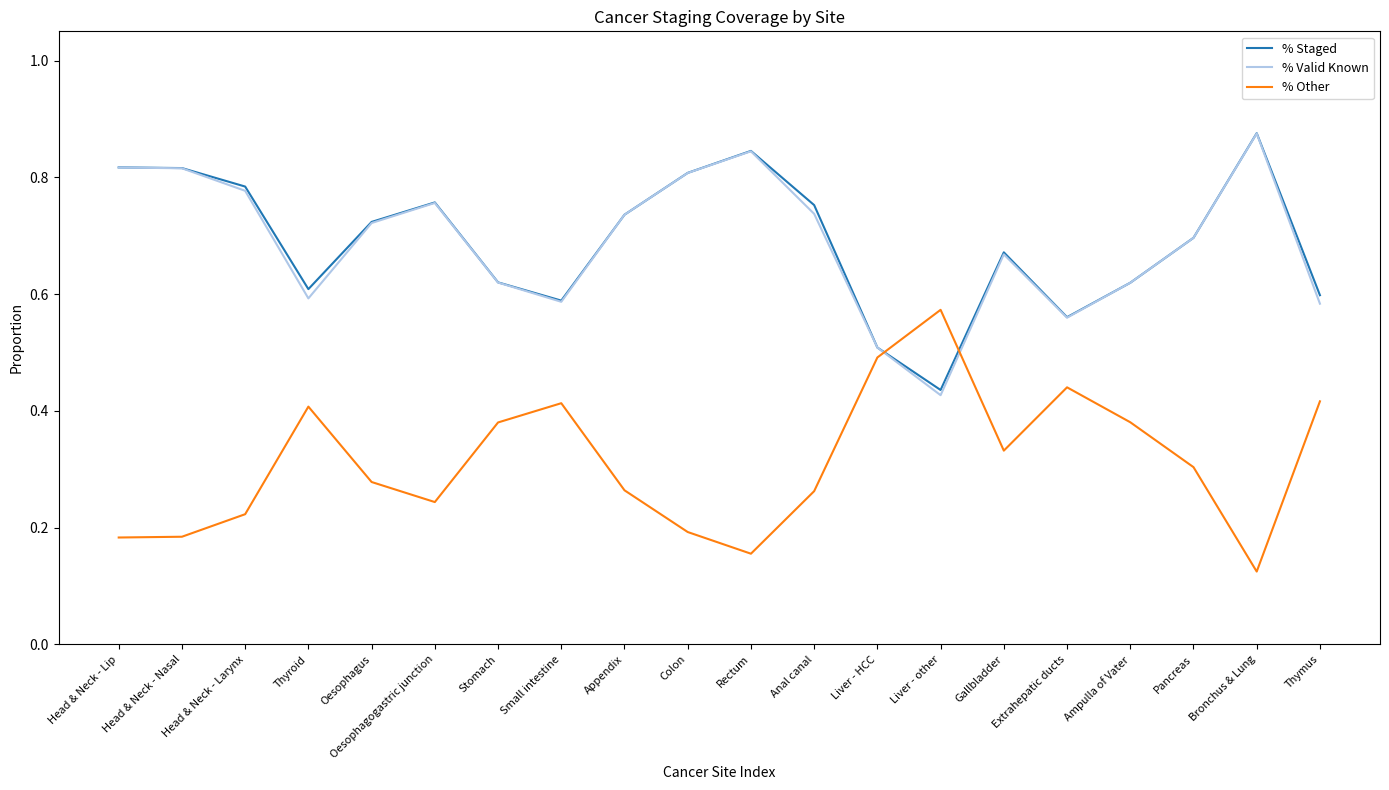

Count the % Valid Known values in the range 0 to 1.

20